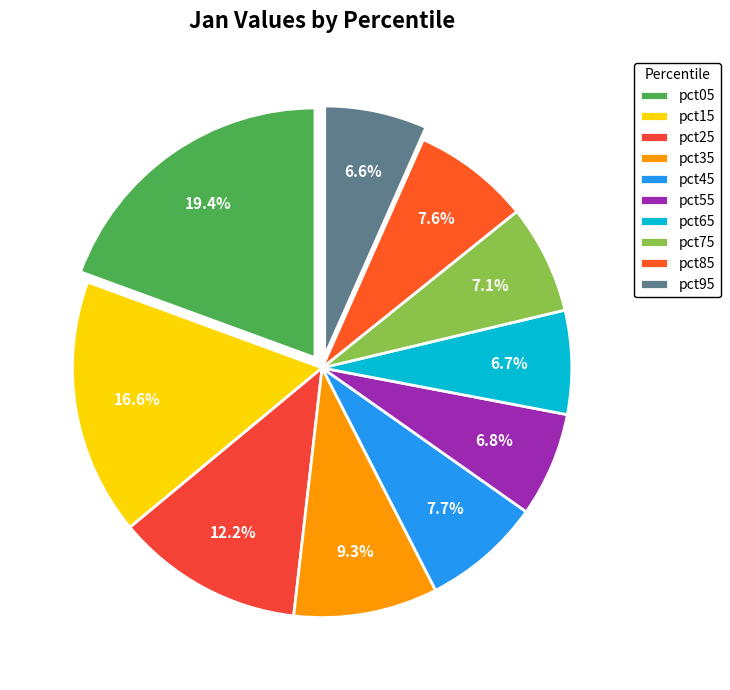

What portion of the pie excludes pct45?

92.3%